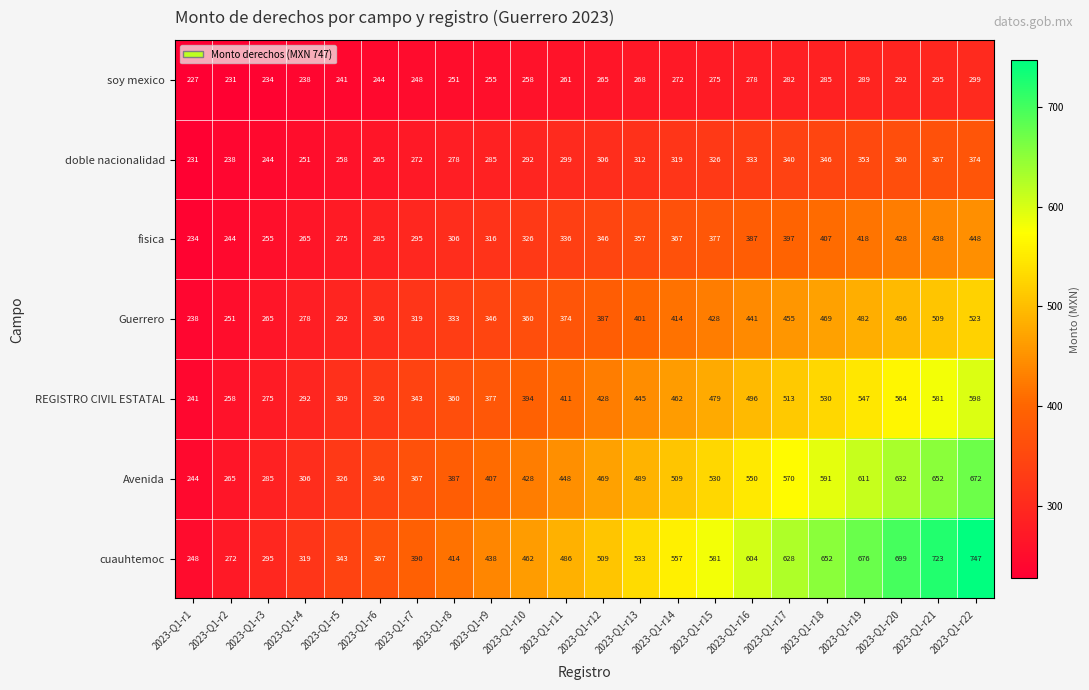

What is the highest value of the fisica series?

448